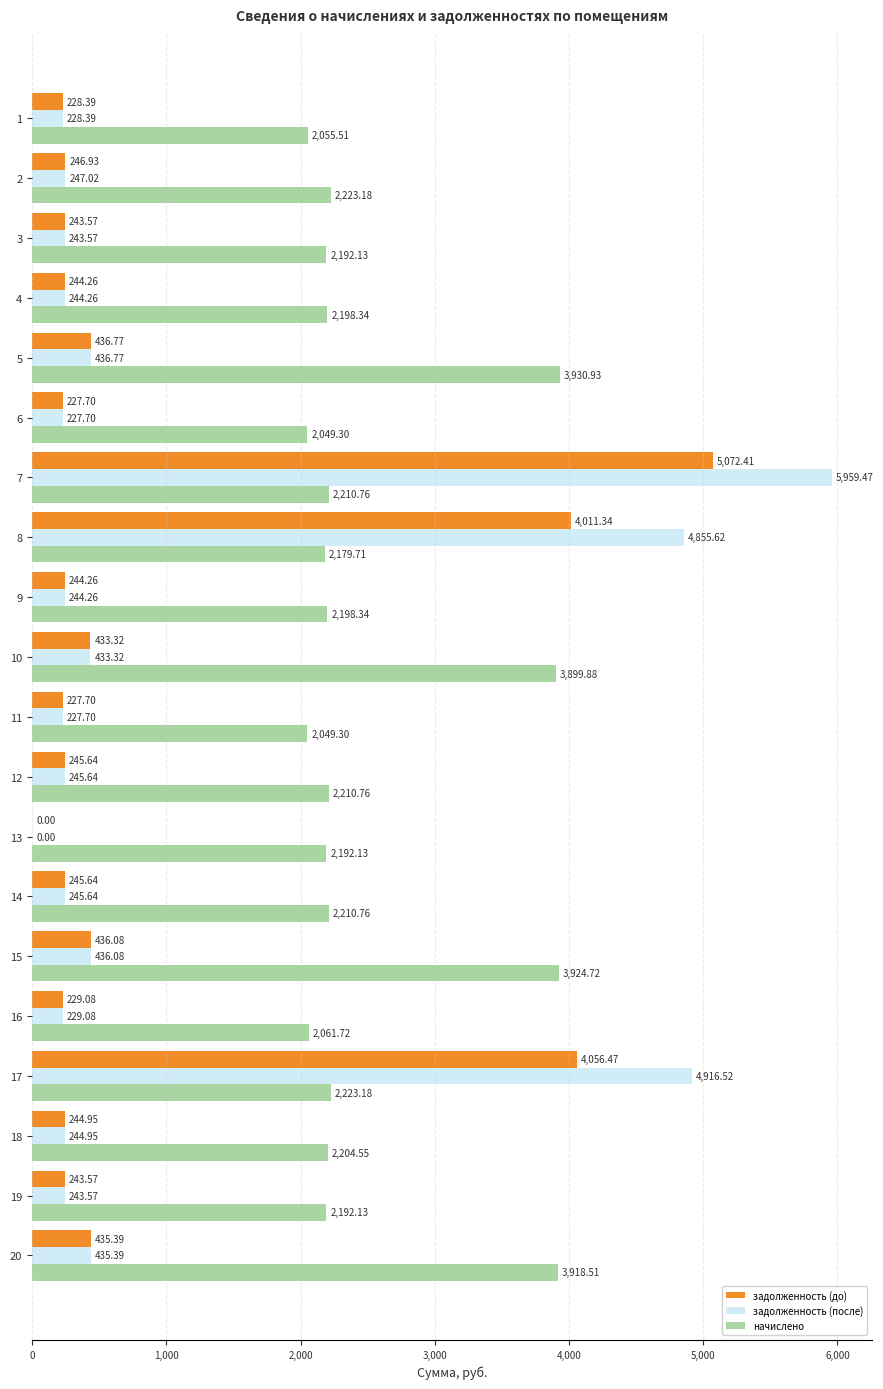

Which series has the largest total across all categories?

начислено